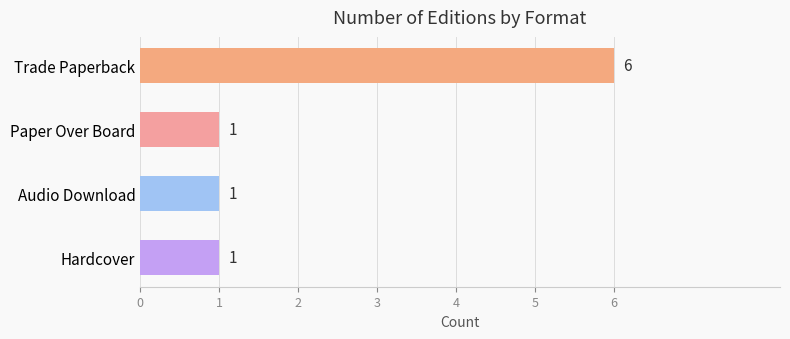

Reading top to bottom, transcribe all the data shown in this chart.

6	1	1	1